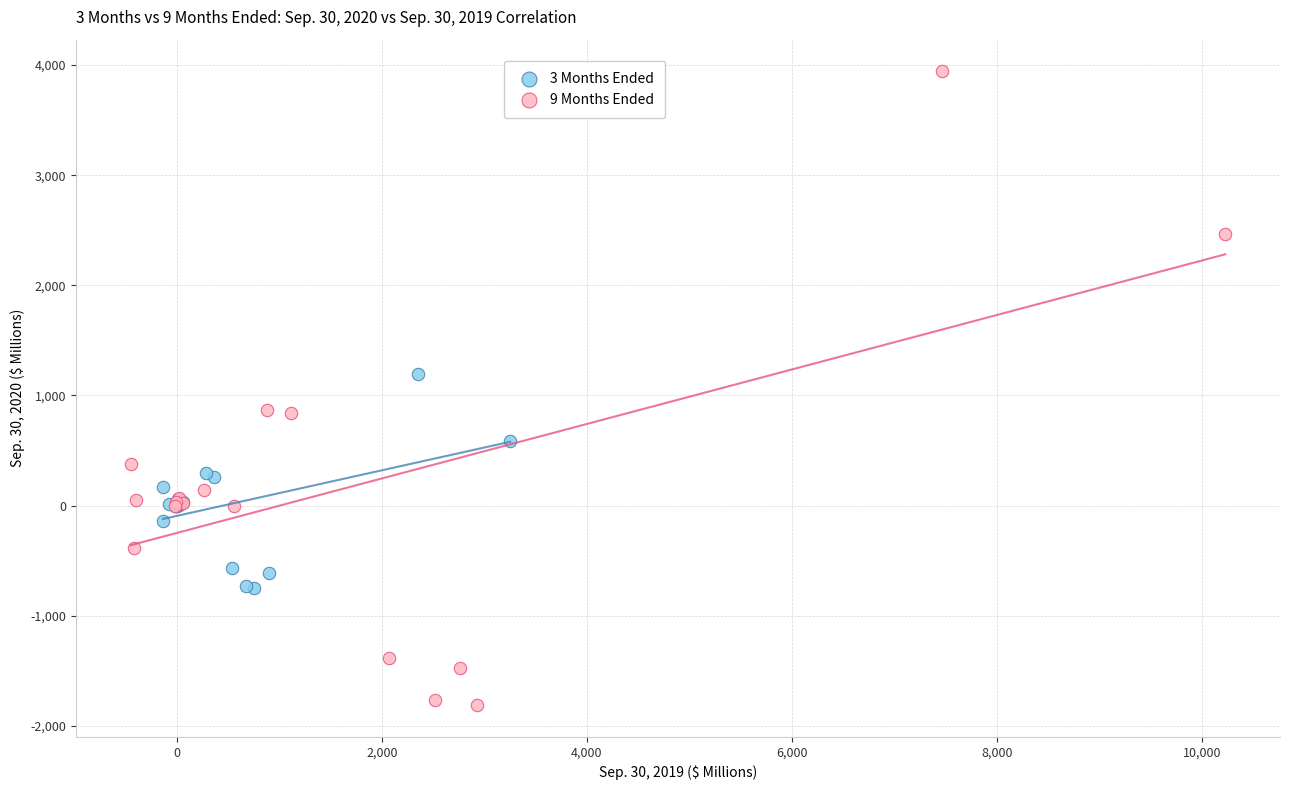

Which series has the largest Y range (max minus min)?

9 Months Ended